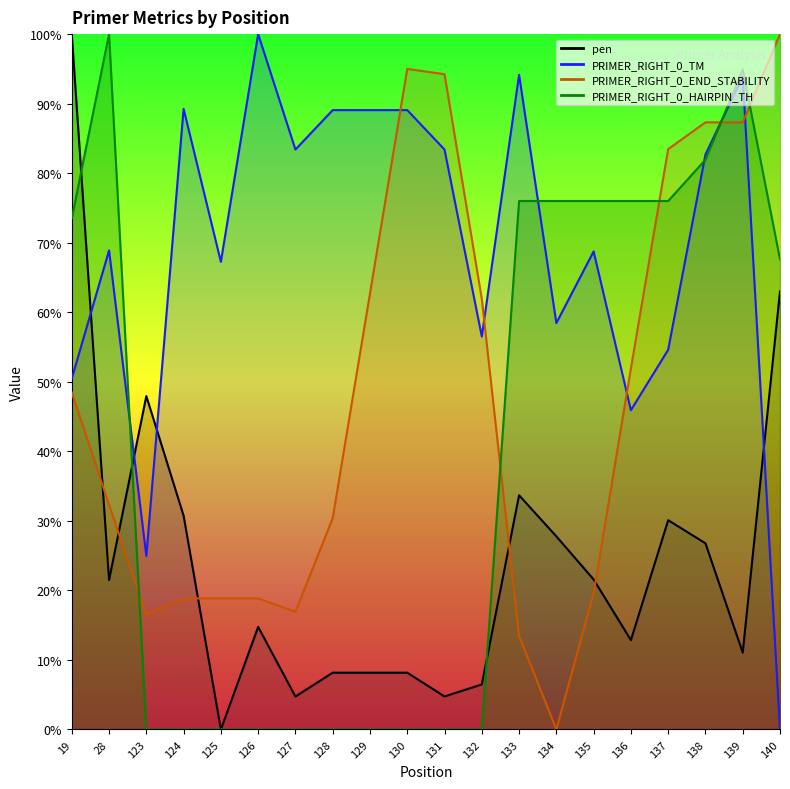

The PRIMER_RIGHT_0_HAIRPIN_TH series shows 0.0 at 129. True or false?

True